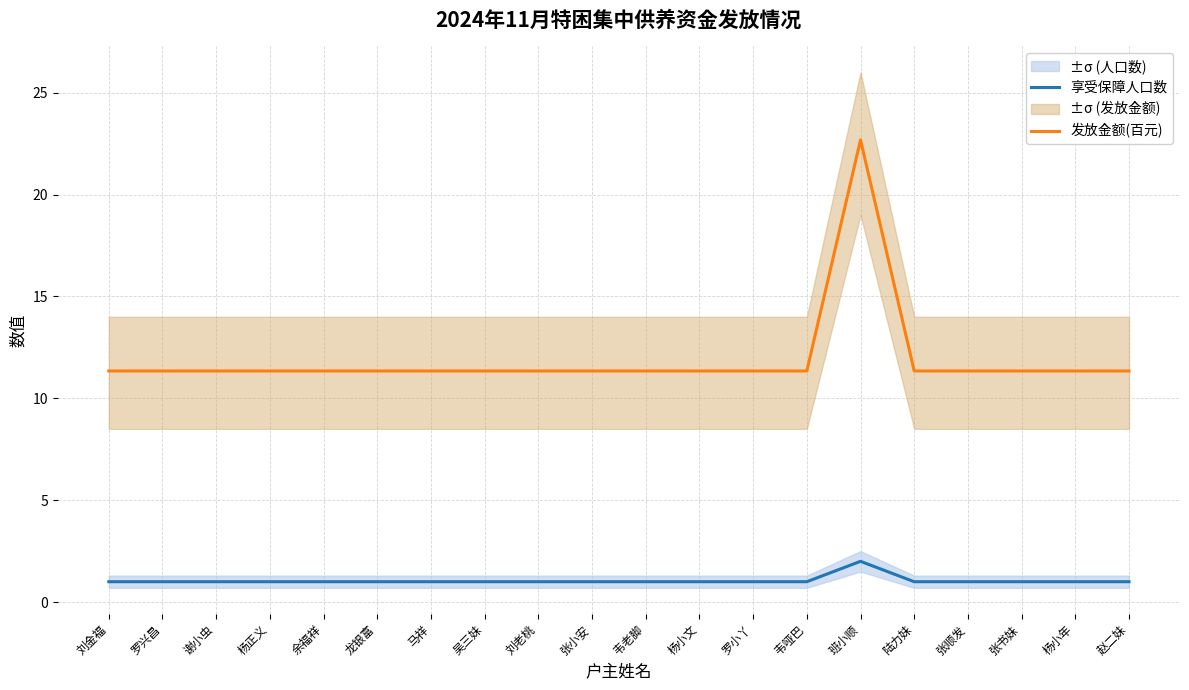

List the series in order of their overall mean, highest first.

发放金额(百元), 享受保障人口数